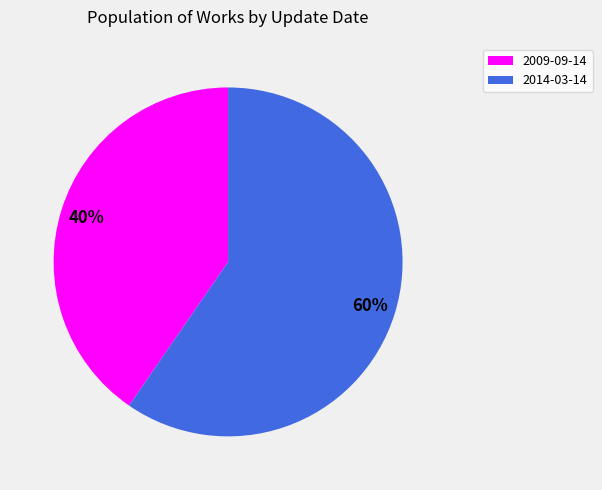

Between 2014-03-14 and 2009-09-14, which is larger?

2014-03-14